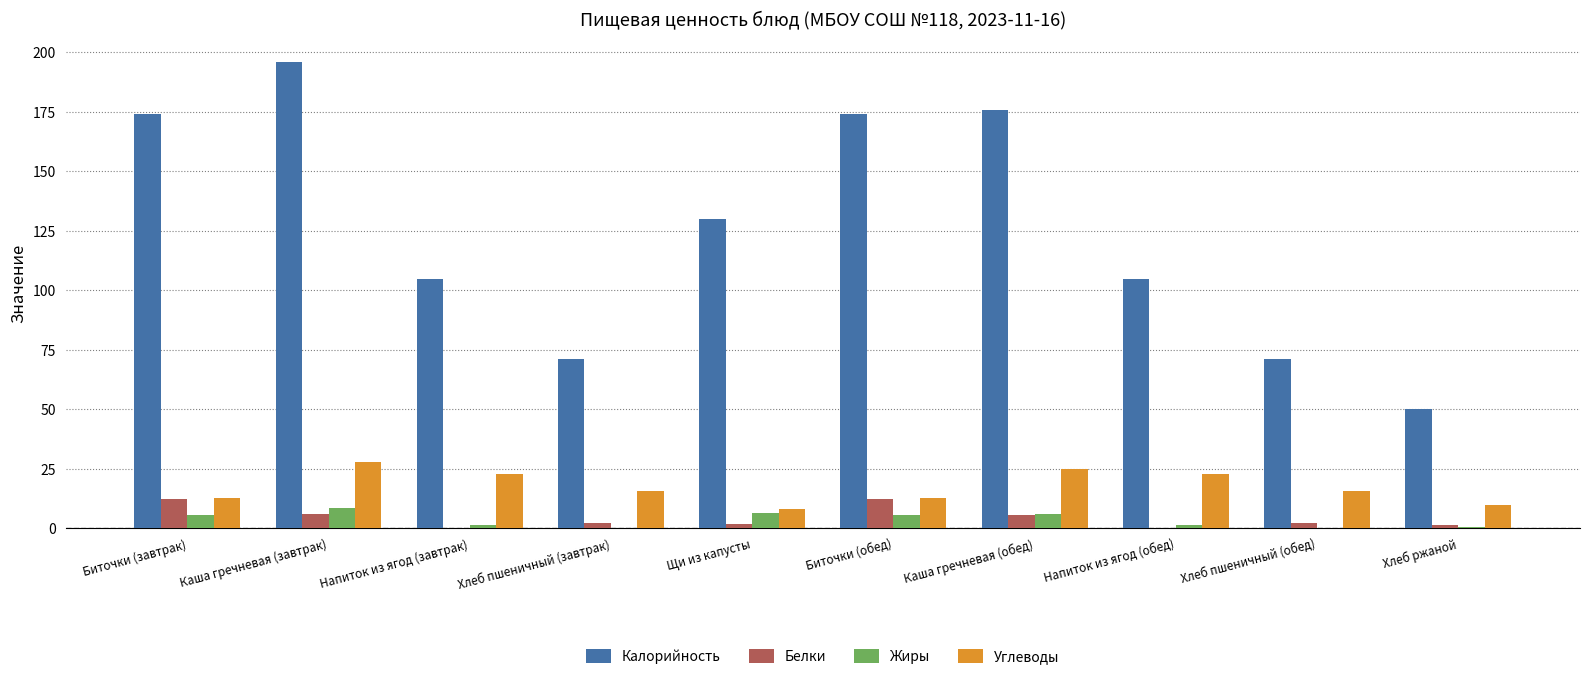

Which series has the largest range (max minus min)?

Калорийность